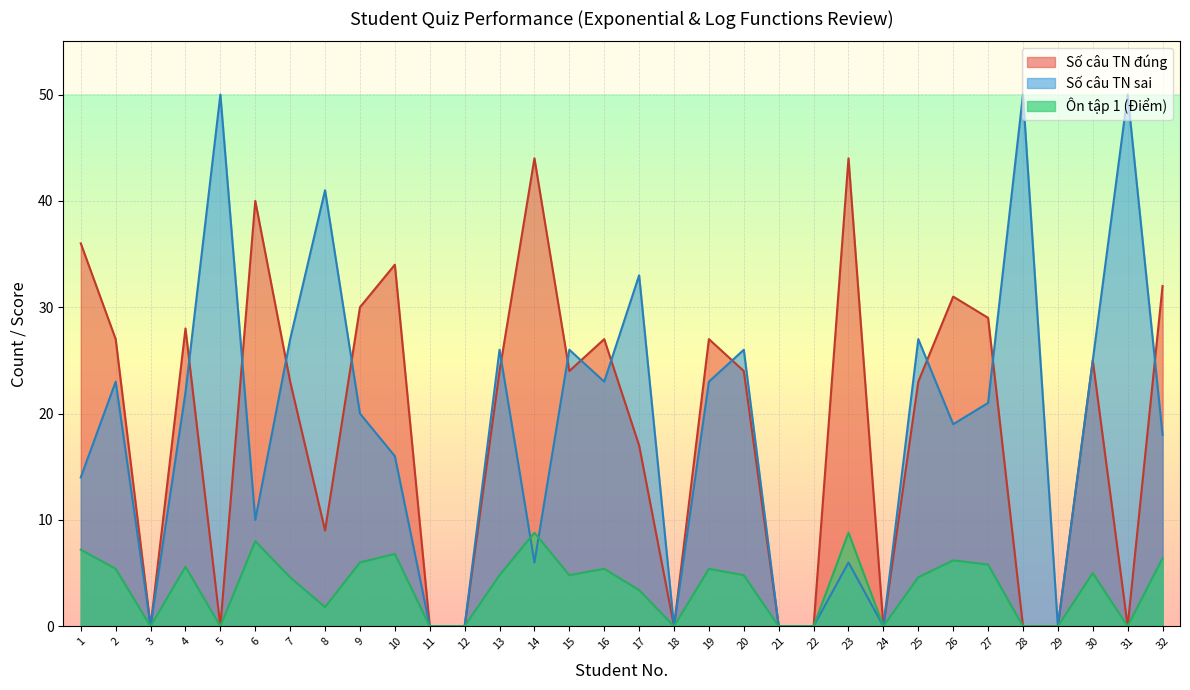

Which category has the lowest value across all series?

3